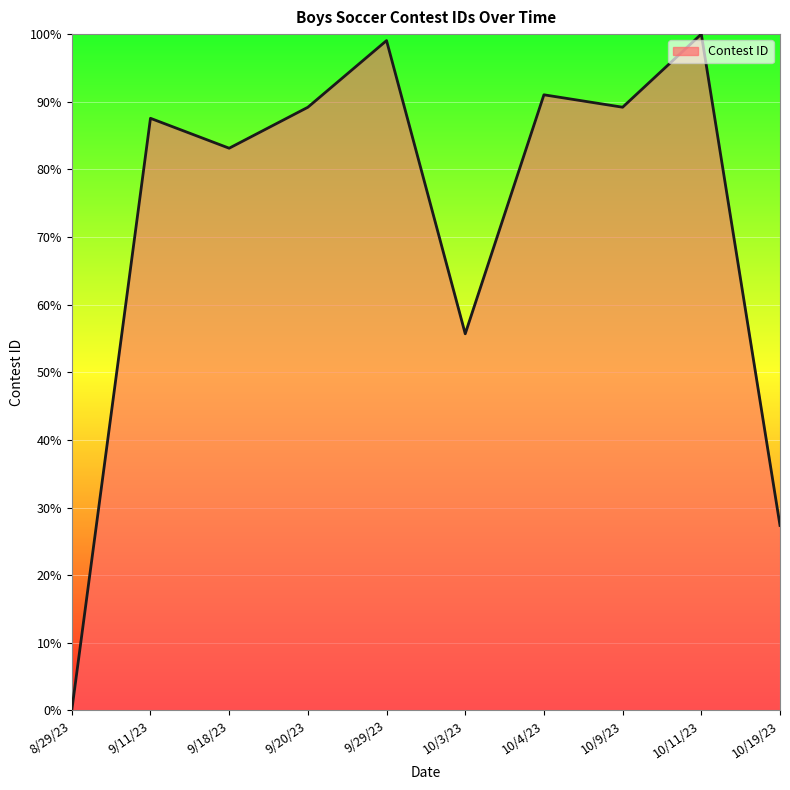

How many lines are shown in the chart?

1